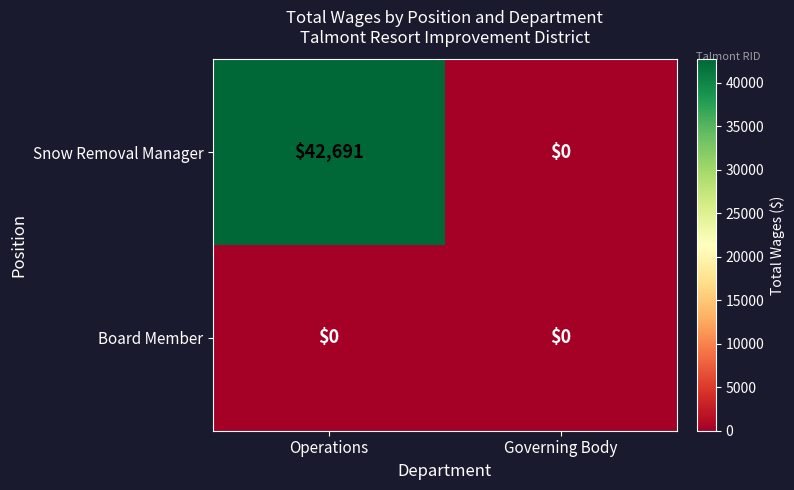

List the series in order of their peak value, lowest first.

Board Member, Snow Removal Manager